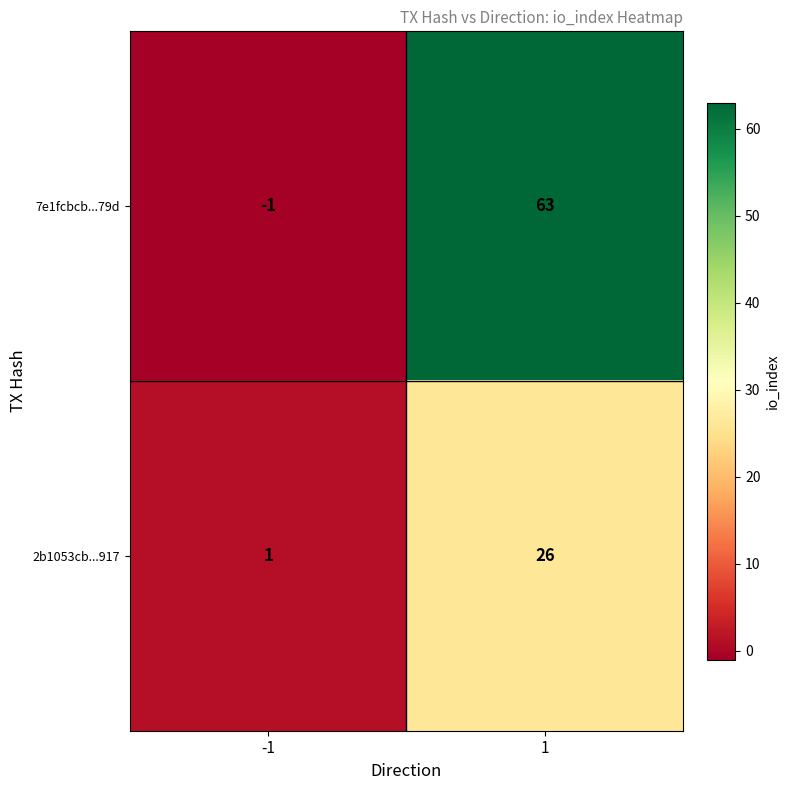

What is the sum of all 7e1fcbcb...79d values?

62